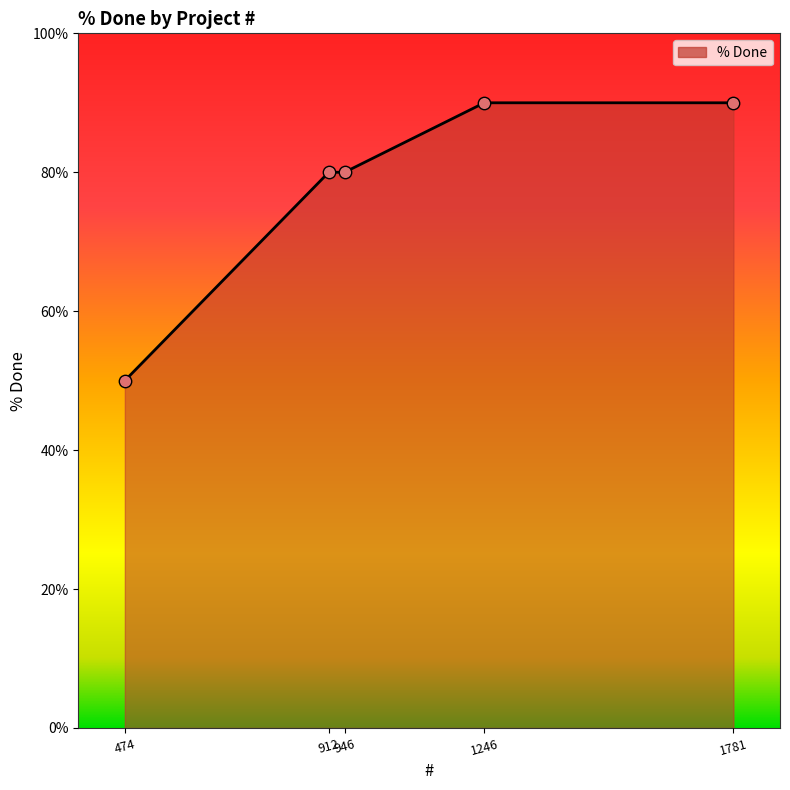

What is the change in value from 946 to 474?

-30